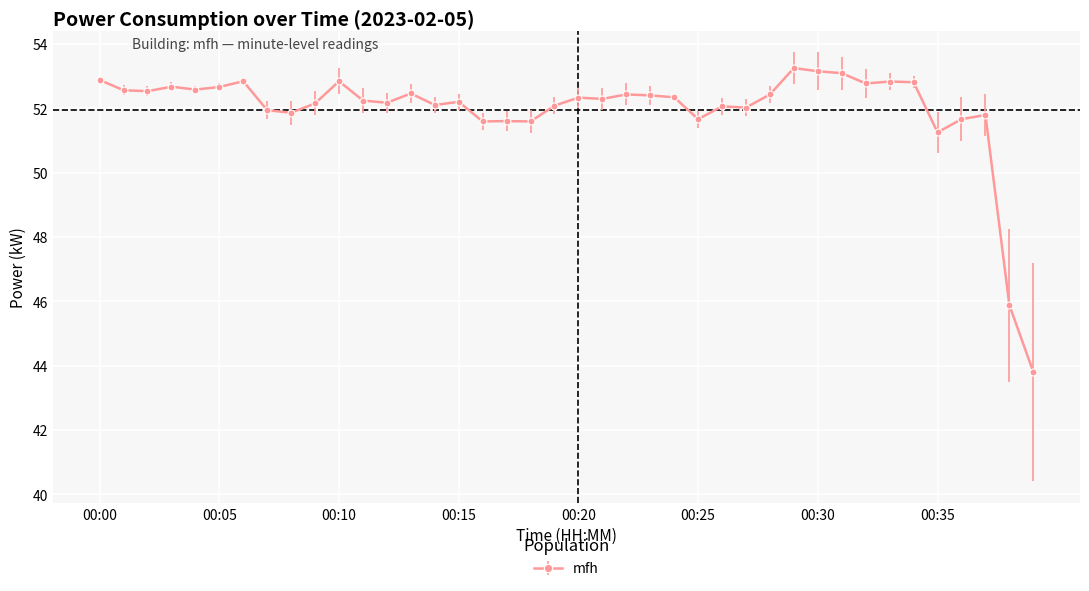

What is the smallest value displayed?

43.8